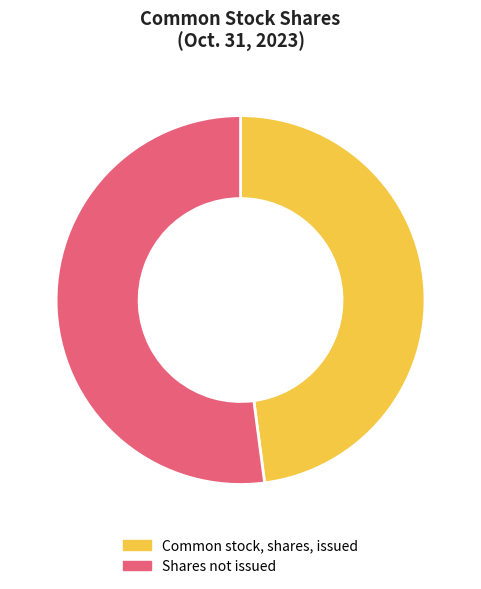

Is it true that Common stock, shares, issued is 48% of the pie?

True